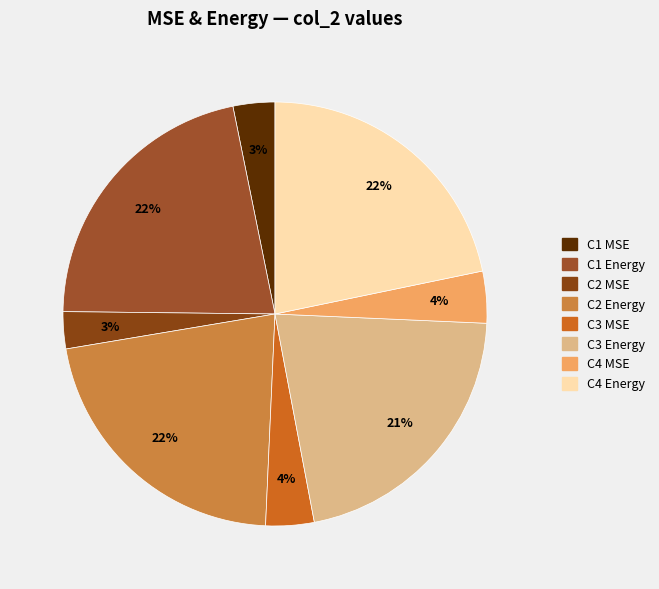

Which has a higher value, C1 Energy or C2 MSE?

C1 Energy